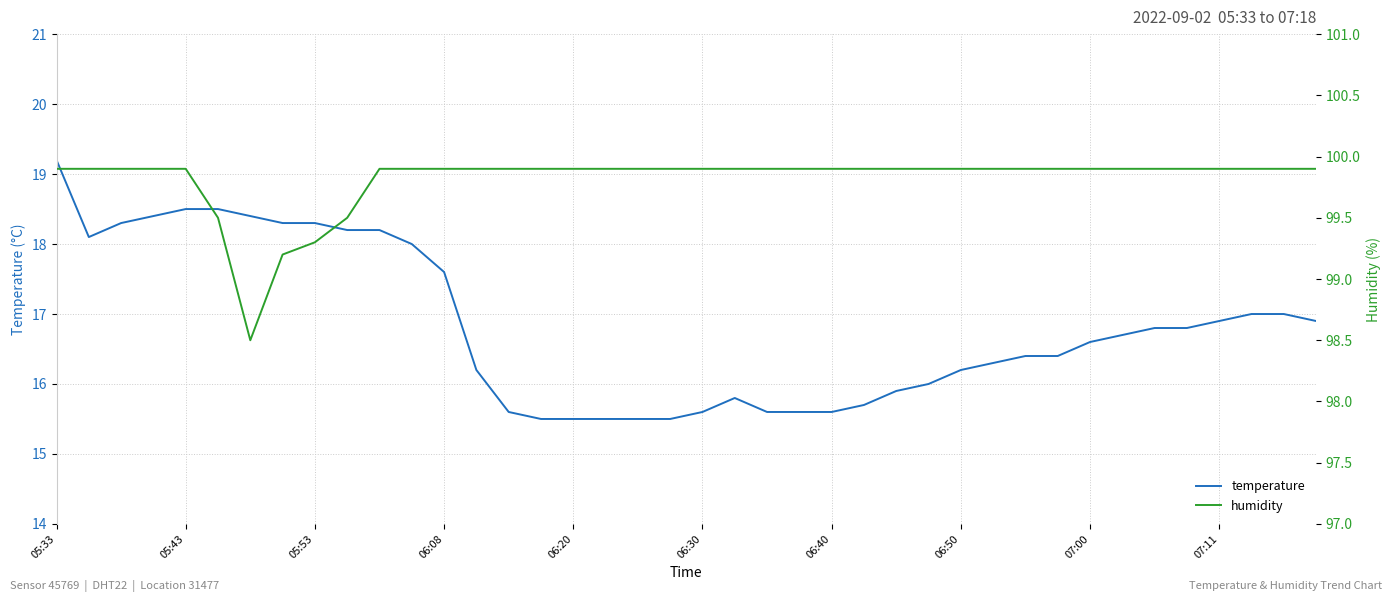

How many values in the humidity series exceed 99?

39